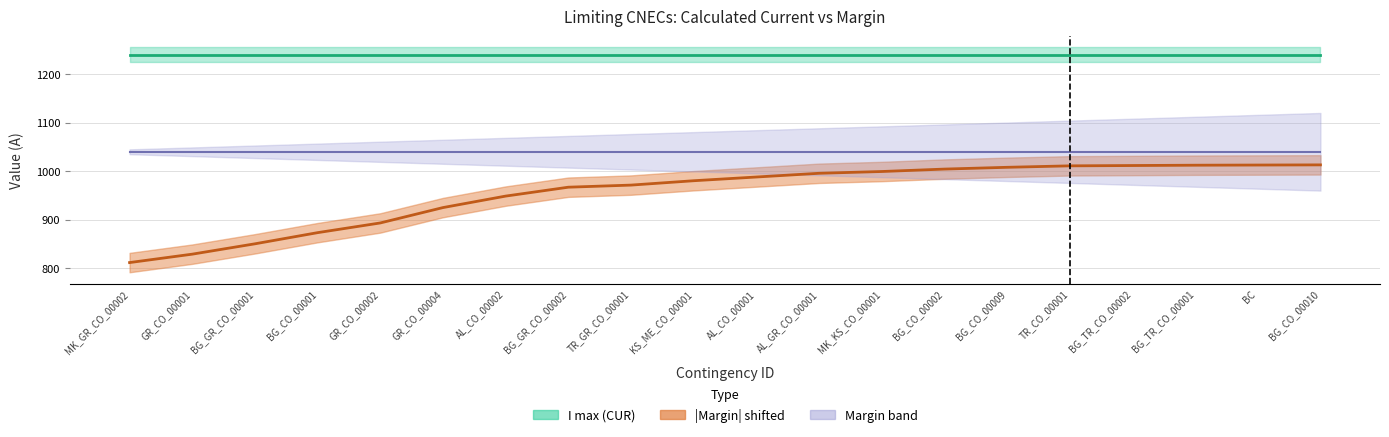

What is the value of the 20th point from the left?

1013.0